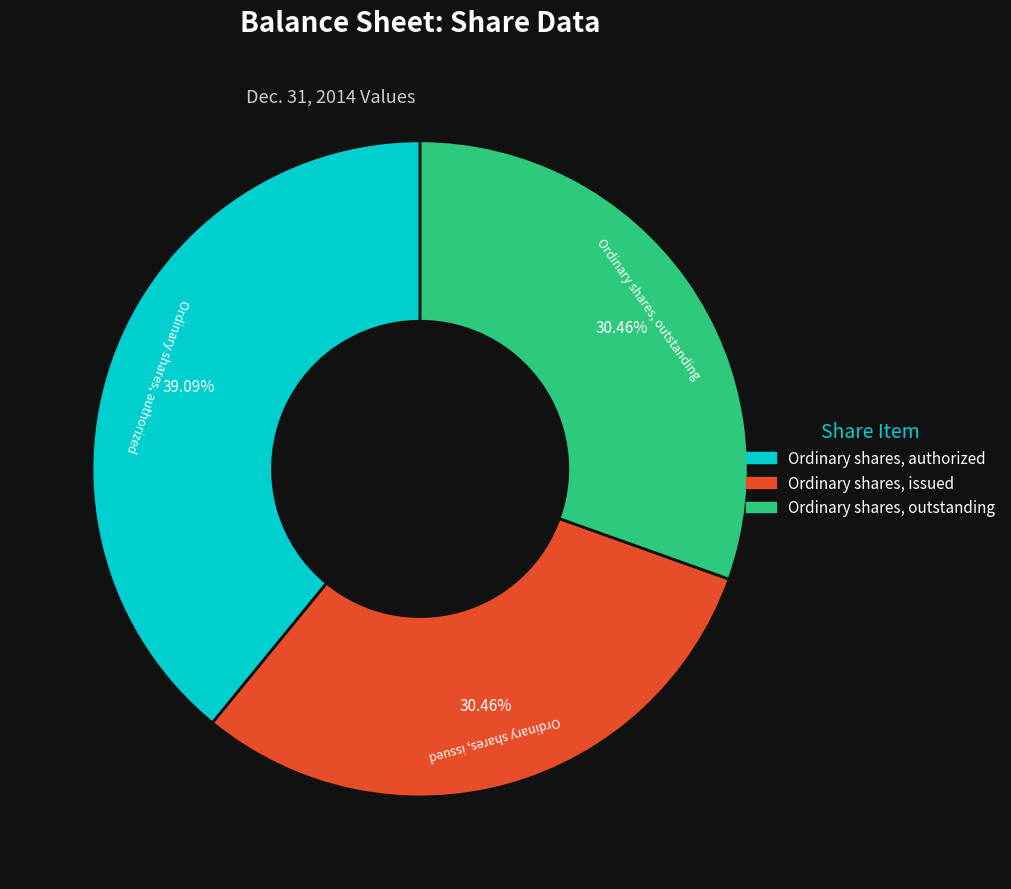

Which has a higher value, Ordinary shares, authorized or Ordinary shares, outstanding?

Ordinary shares, authorized